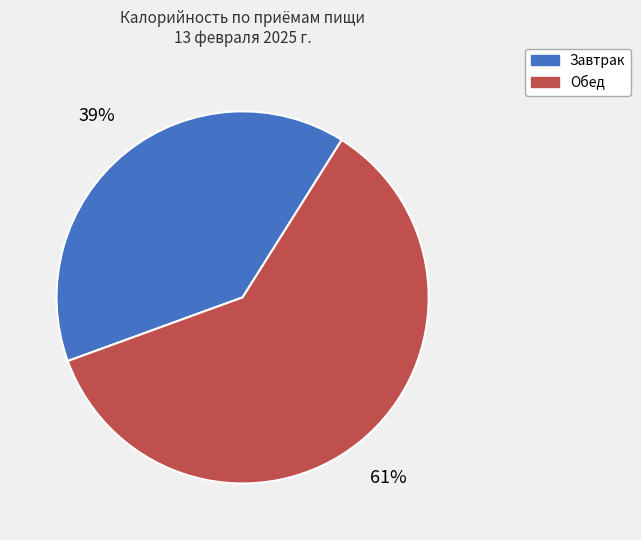

Count the number of slices in the pie.

2